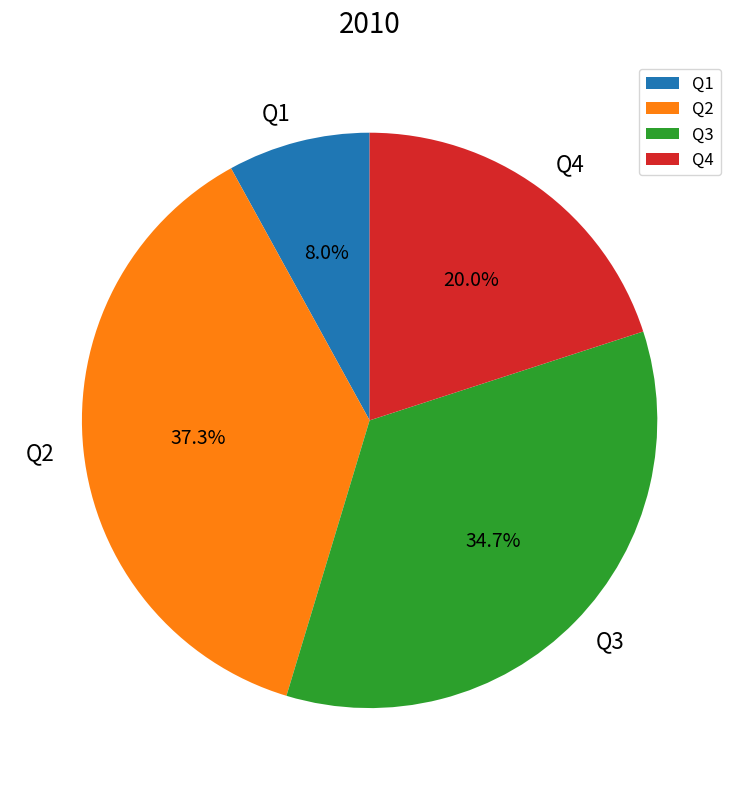

Combined, do Q3 and Q1 account for over 50%?

No